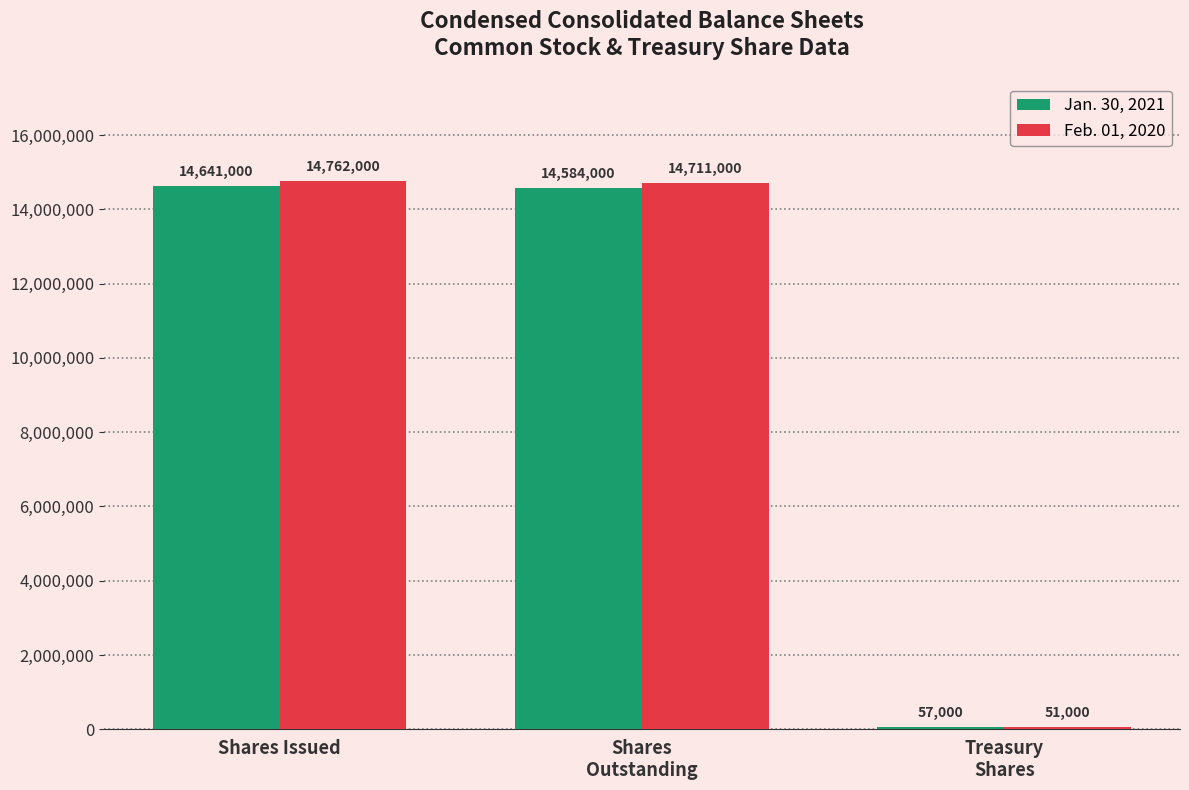

What is the total value across all series at Treasury
Shares?

108000